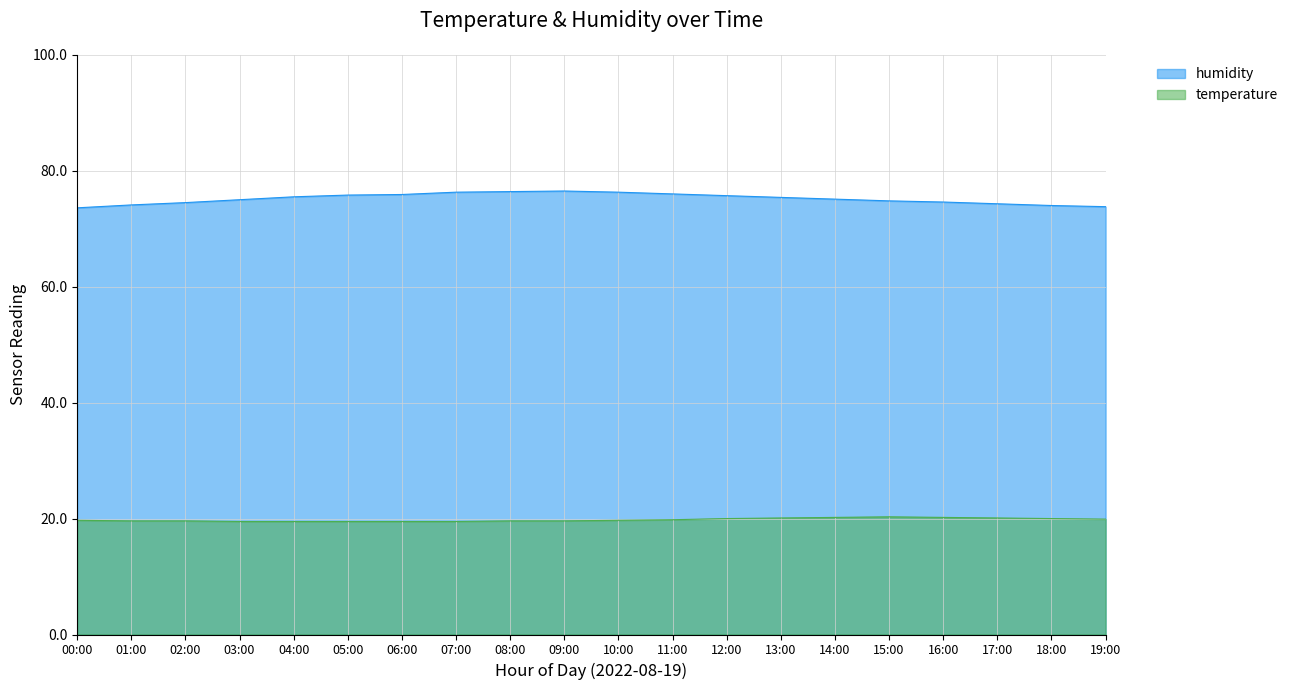

Where does the humidity series first go above 75?

04:00